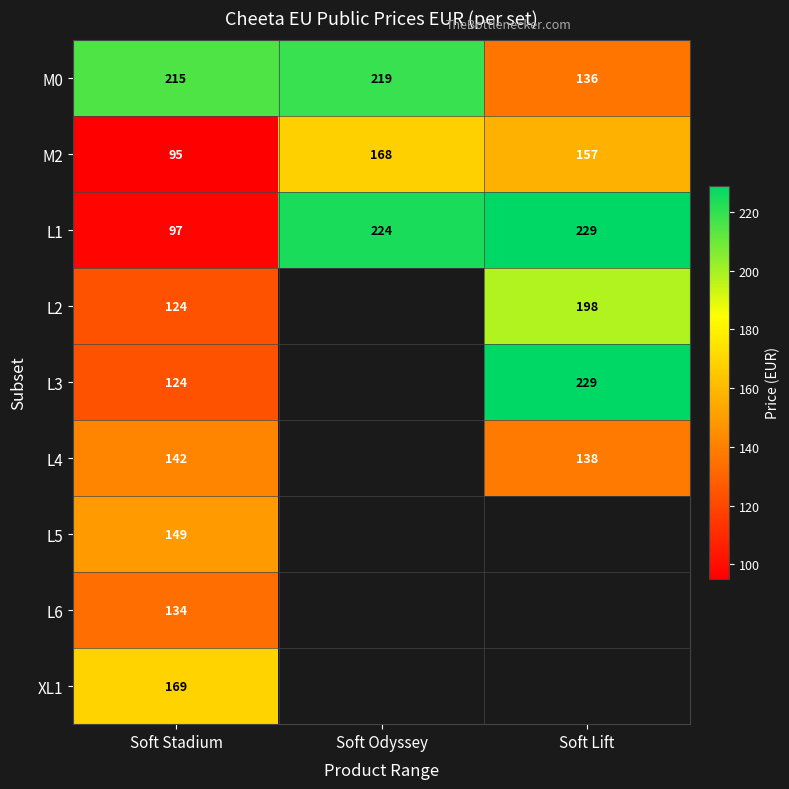

Between Soft Lift and Soft Stadium, which is larger?

Soft Stadium